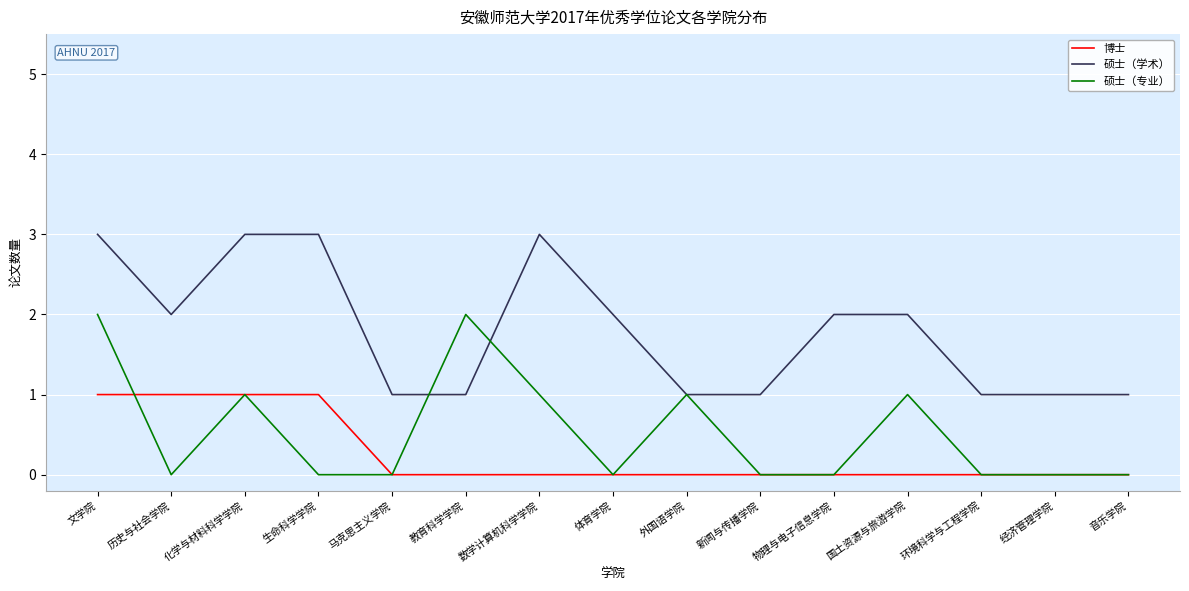

Is it true that 硕士（专业） equals 1 at 生命科学学院?

False